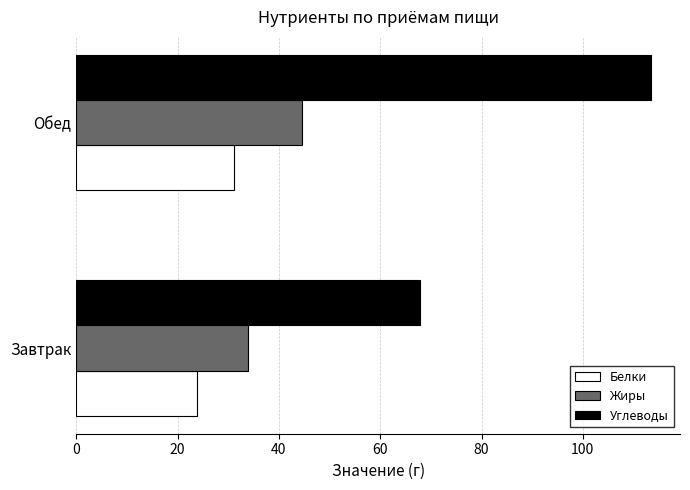

What are all the series names shown in the legend?

Белки, Жиры, Углеводы